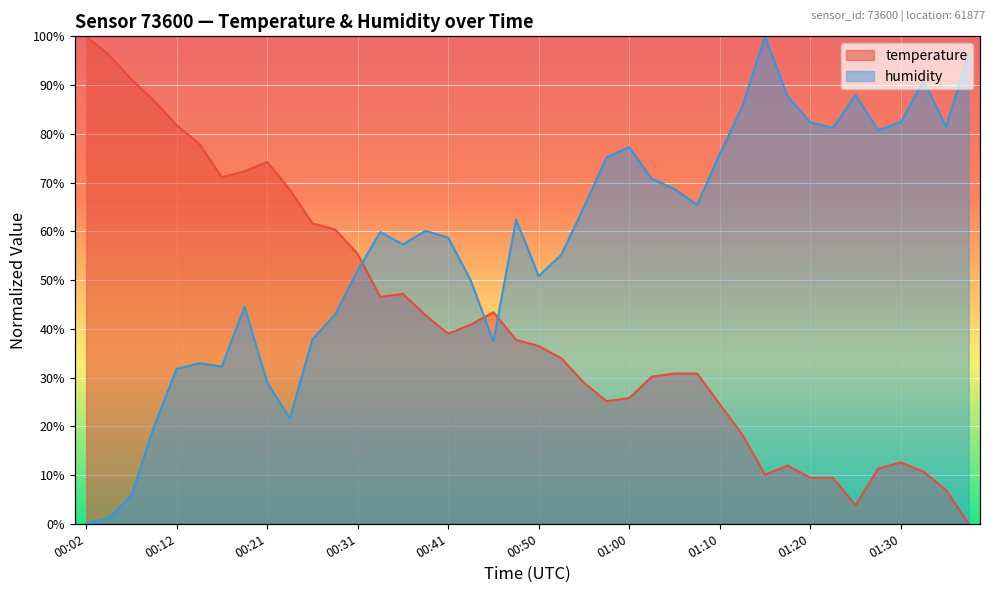

What is the maximum value for temperature?

100.0